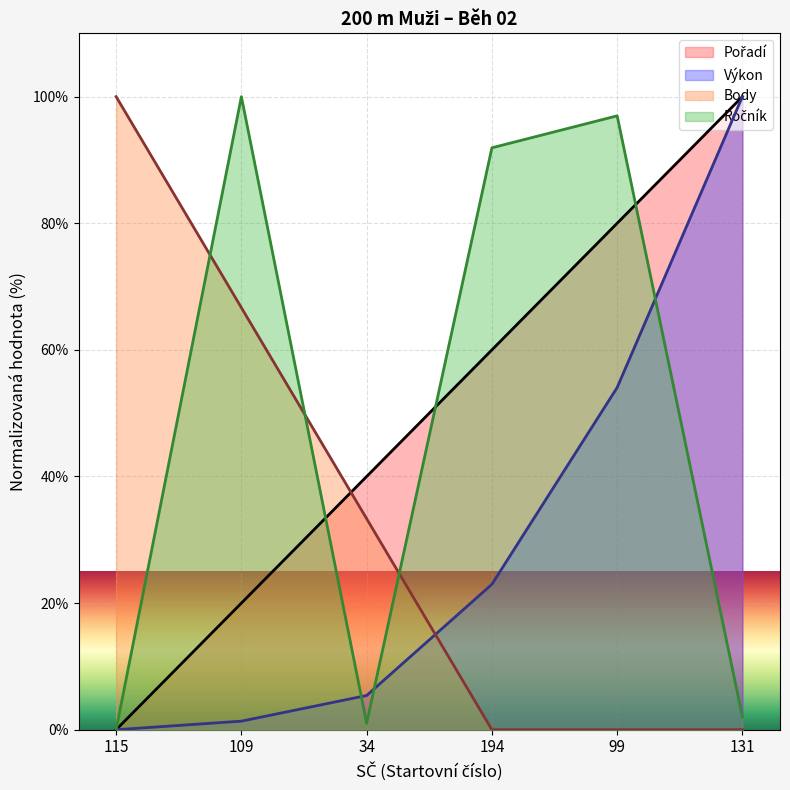

What is the total value across all series at 109?

188.0